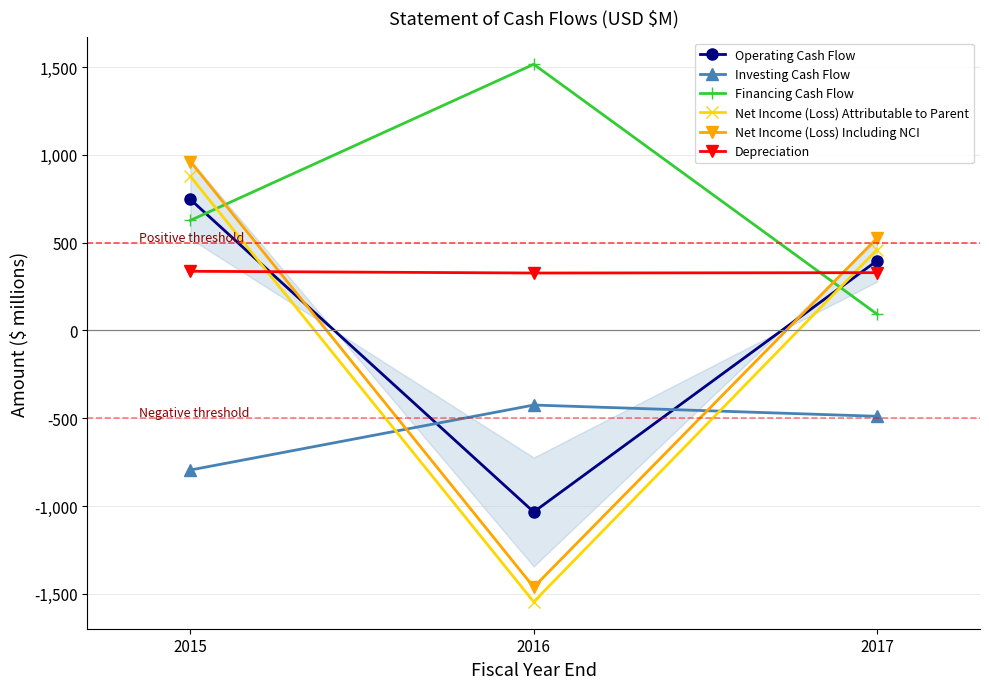

Rank the categories by Operating Cash Flow value from lowest to highest.

2016, 2017, 2015